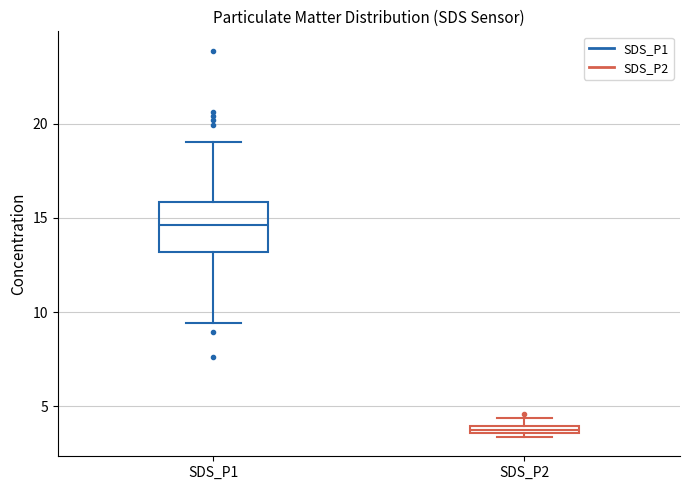

Which box is the tallest, from its lower edge to its upper edge?

SDS_P1